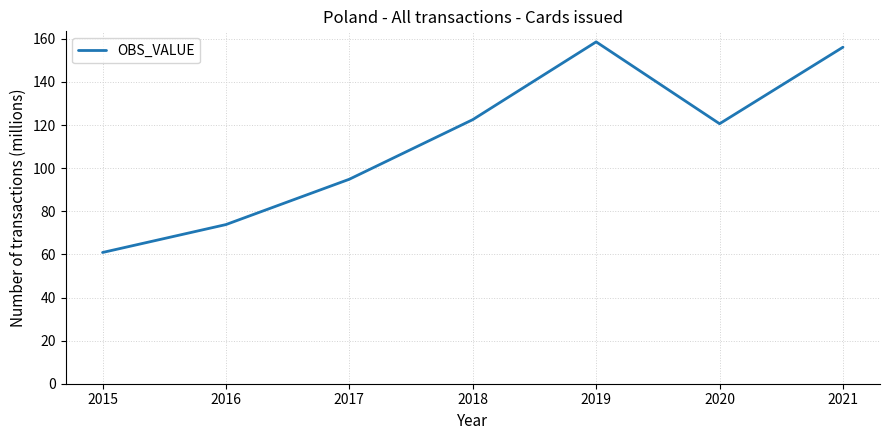

Which label corresponds to the largest value in the chart?

2019